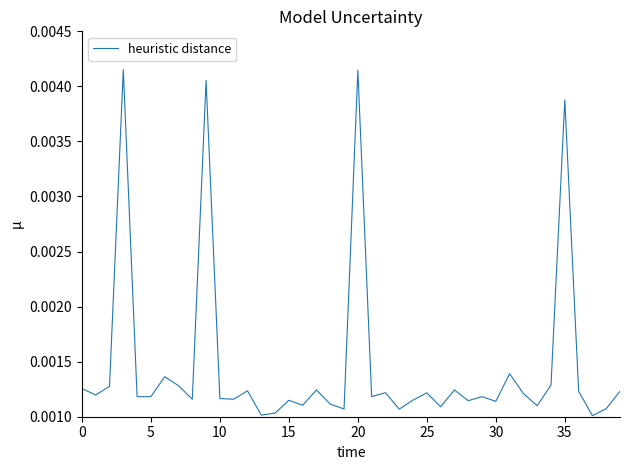

How many lines are shown in the chart?

1